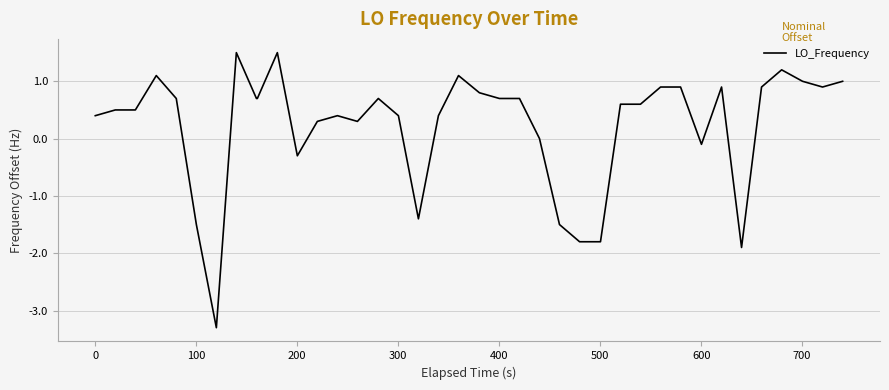

What is the smallest value displayed?

-3.3